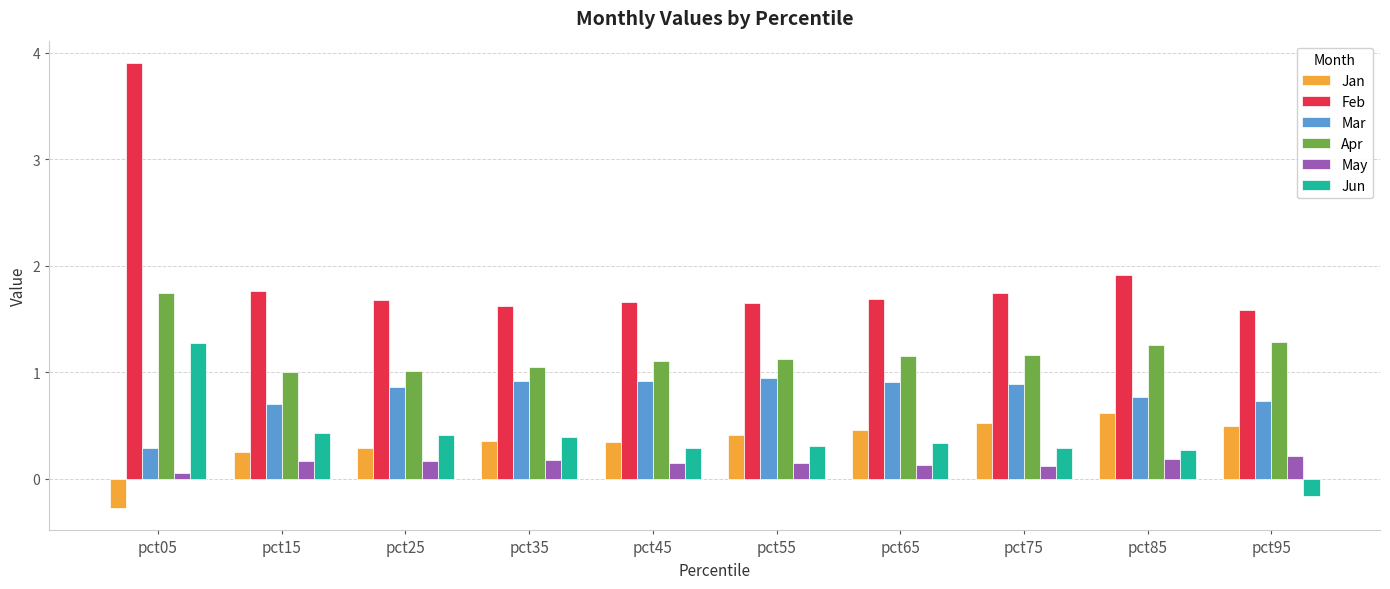

Which category has the lowest value across all series?

pct05